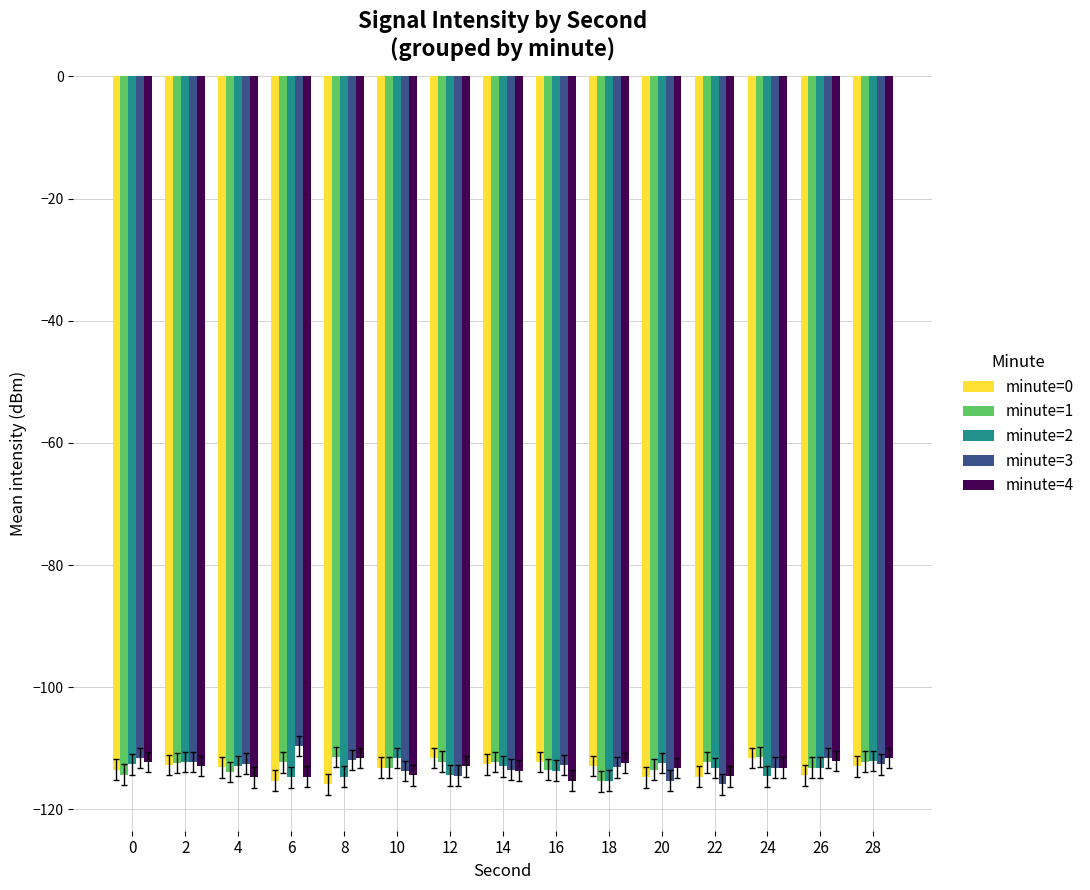

How many groups of bars are there?

15